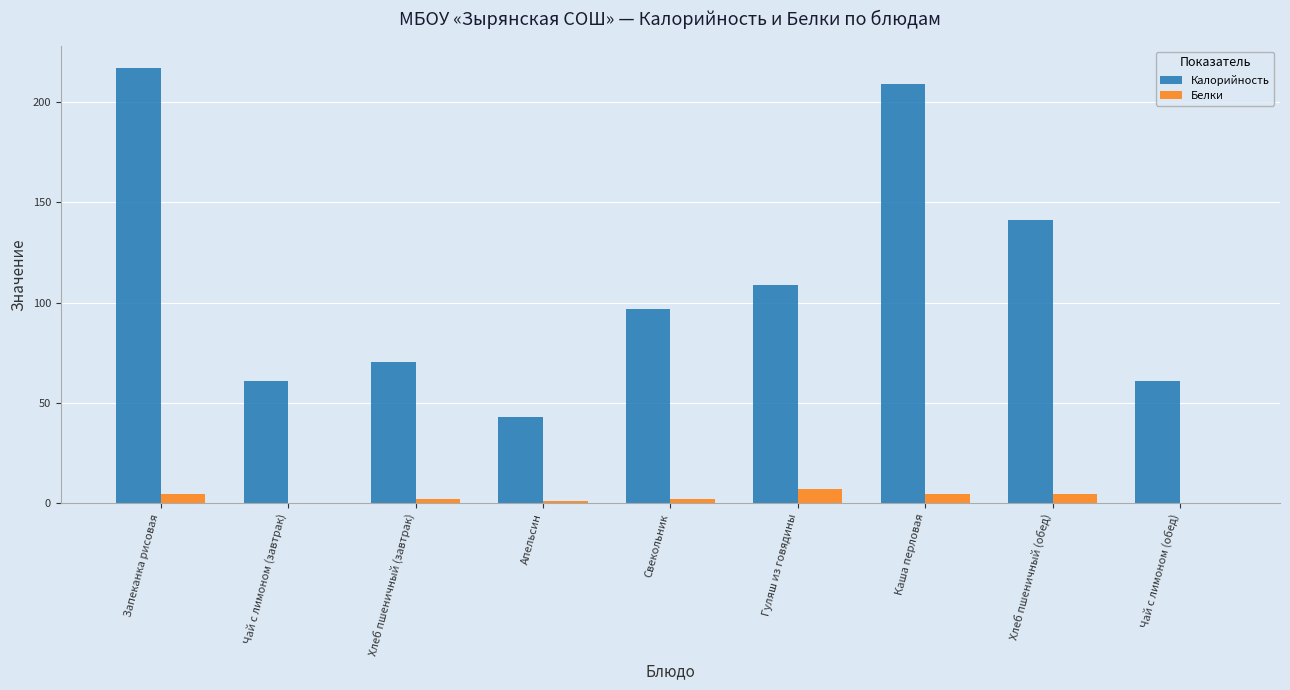

What value does the Калорийность series have at Гуляш из говядины?

109.0